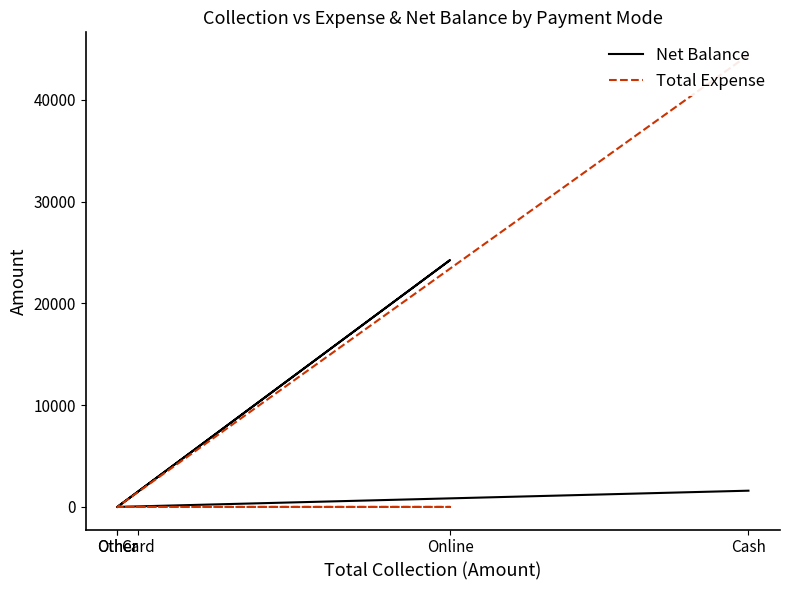

List the labels in order of Net Balance value, smallest first.

Other, Other, Card, Cash, Online